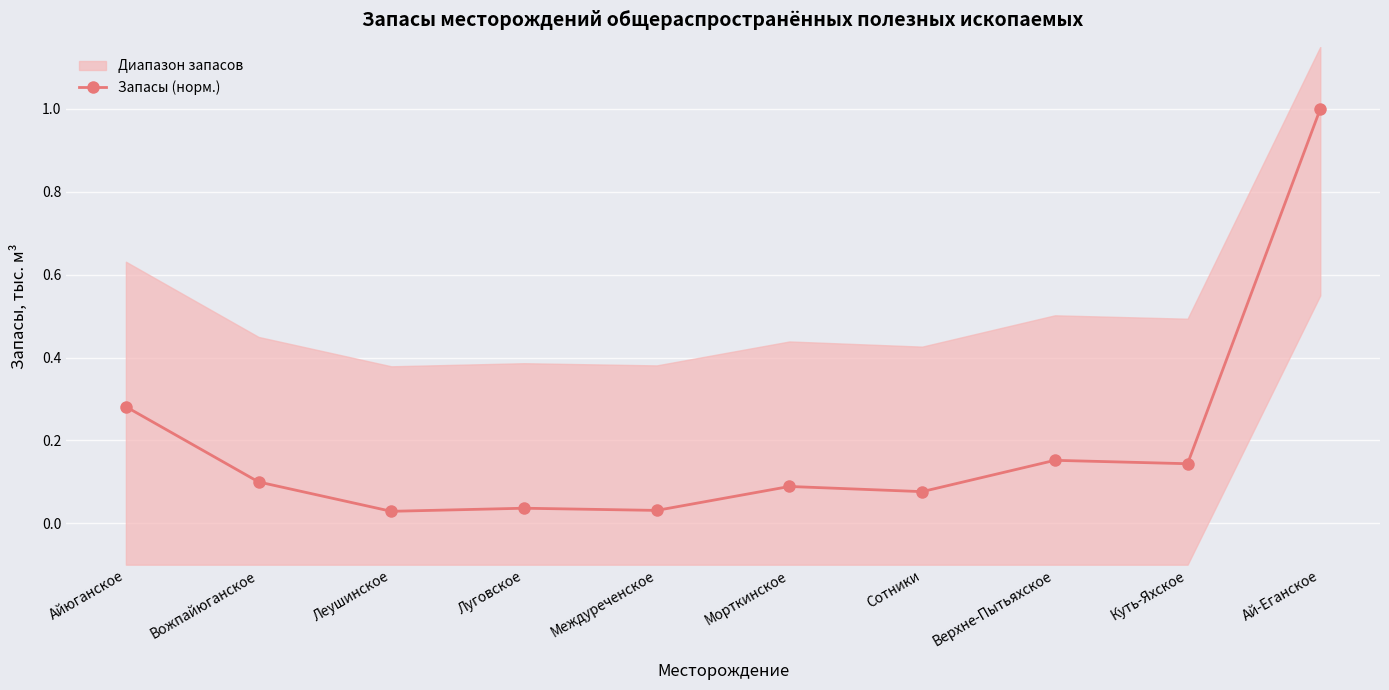

How many lines are shown in the chart?

1